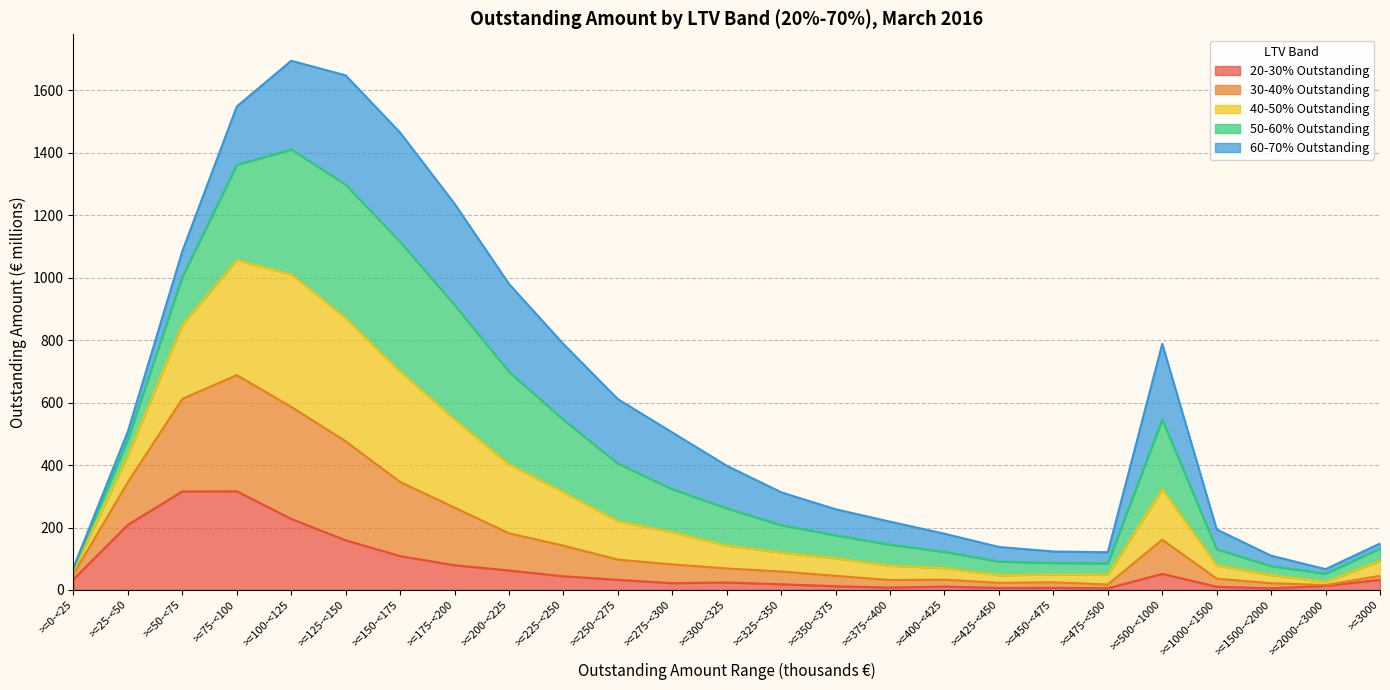

At which category is the sum across all series the highest?

>=100-<125